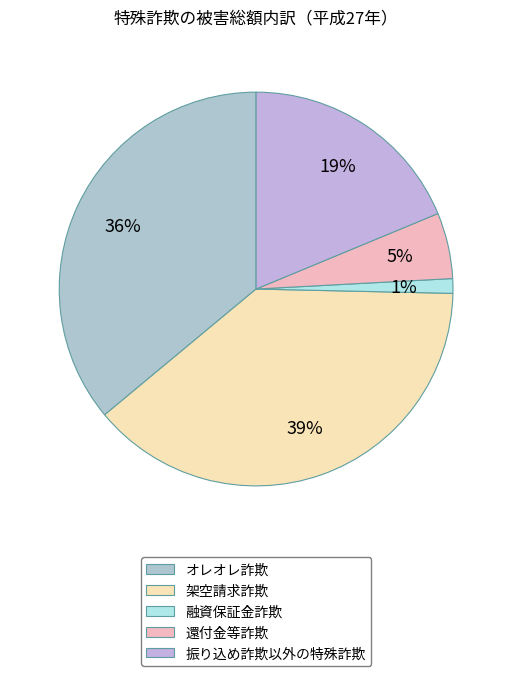

The 還付金等詐欺 slice represents 5% of the pie. True or false?

True